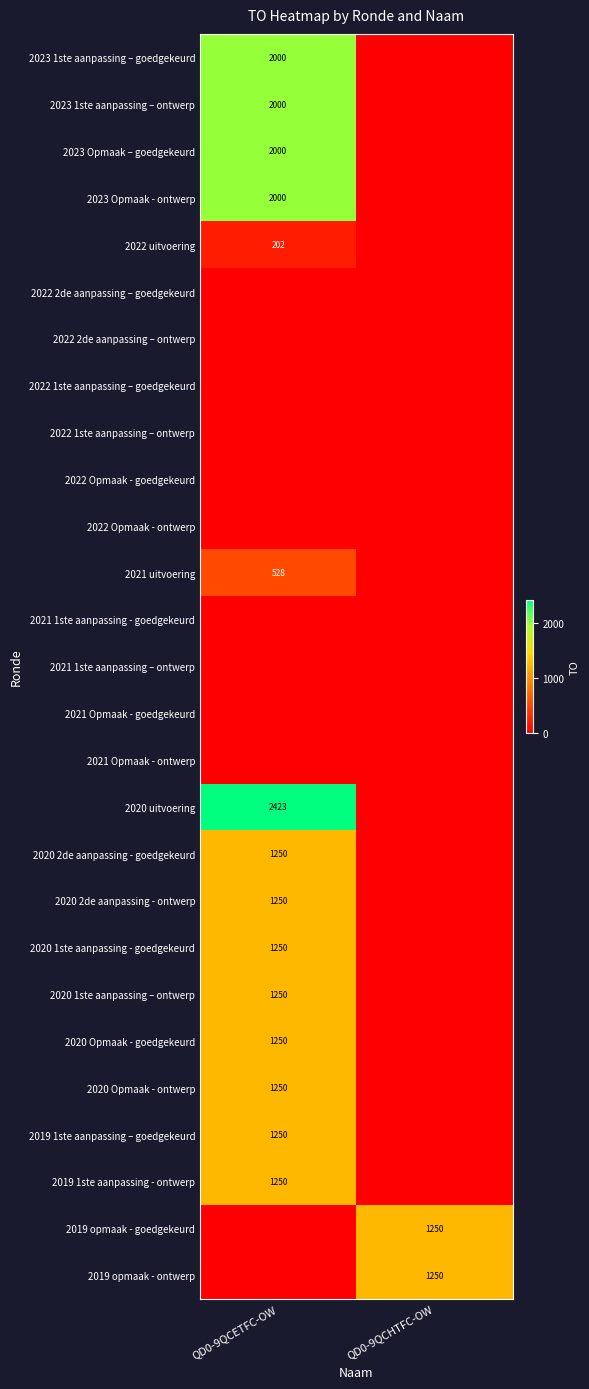

True or false: 2023 Opmaak - ontwerp has a value of 3315 at QD0-9QCETFC-OW.

False